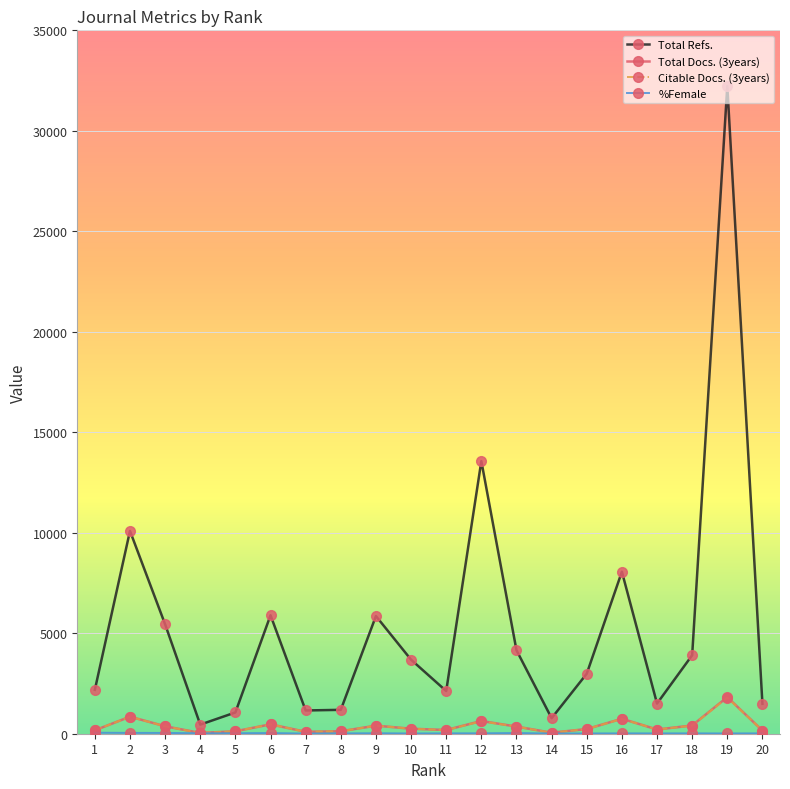

What is the average value of the Total Refs. series?

5390